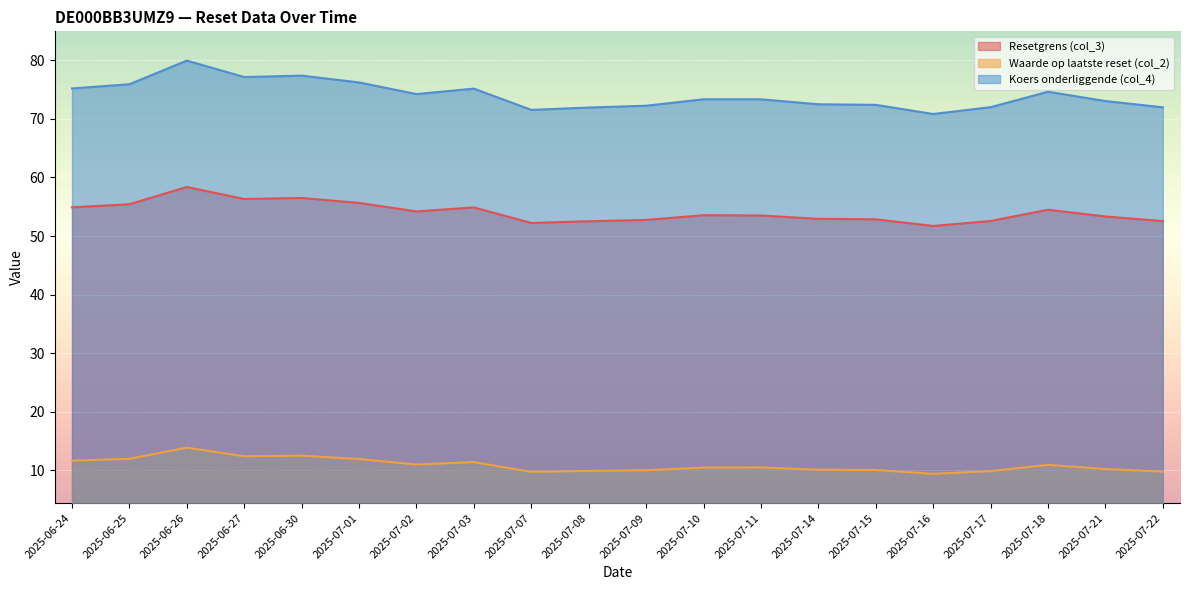

What is the sum of the Waarde op laatste reset (col_2) values at 2025-07-11 and 2025-07-08?

20.3